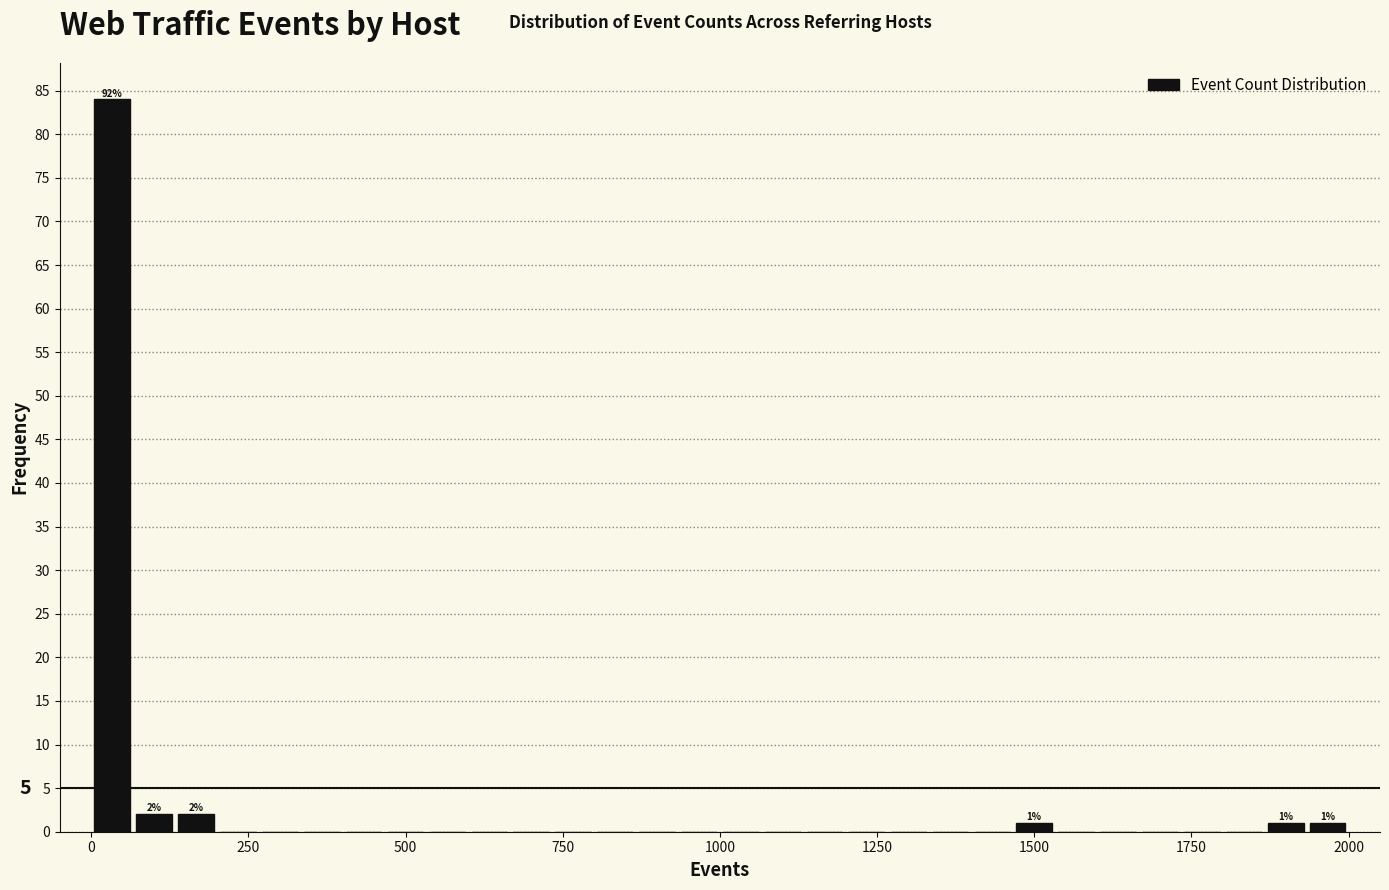

Read against the x-axis, roughly where is the centre of the tallest bar?

50